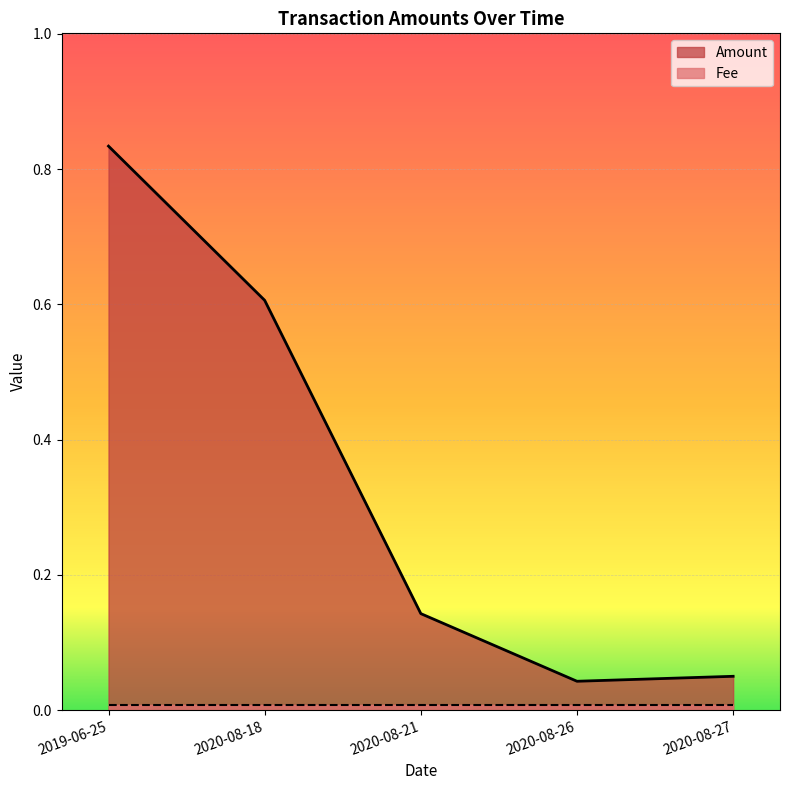

Reading right to left, extract all data points from this chart.

0.1	0.0	0.1	0.6	0.8